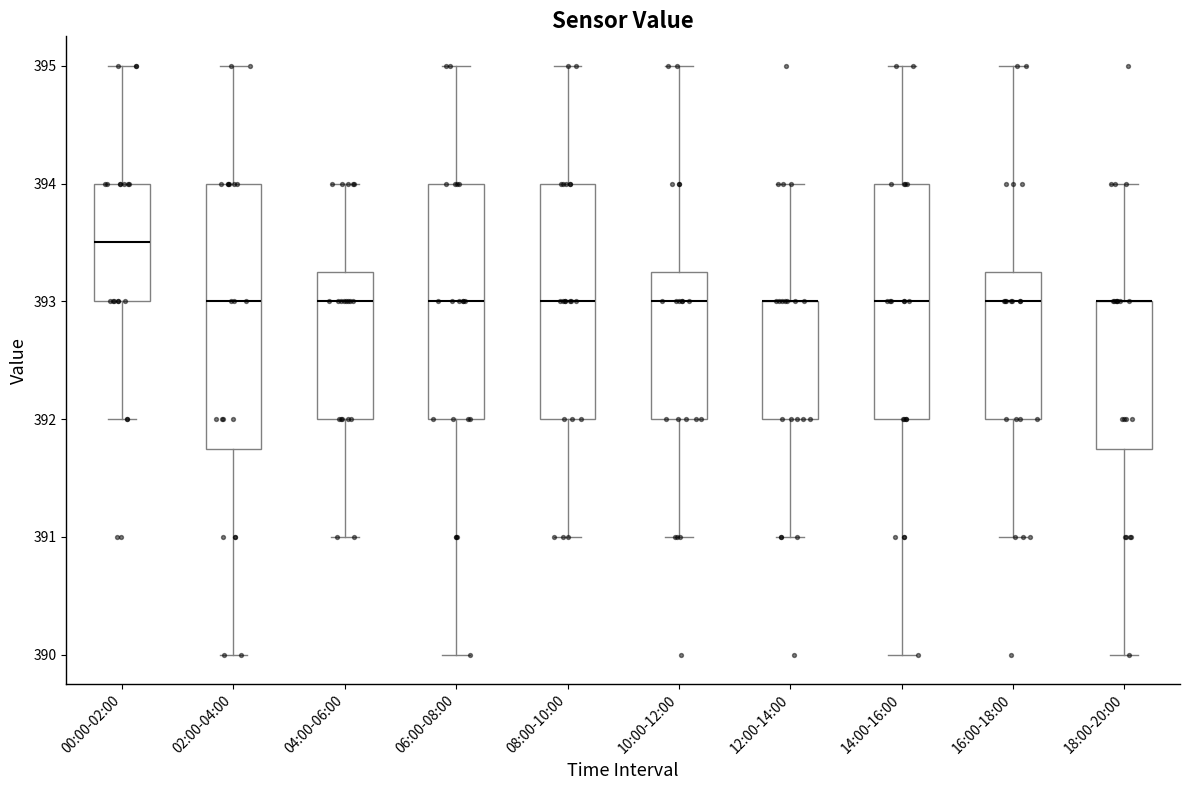

Where is the lower edge of the box for 00:00-02:00 on the y-axis? The values are not printed on the chart, so give them approximately, as read against the axis.

393.0